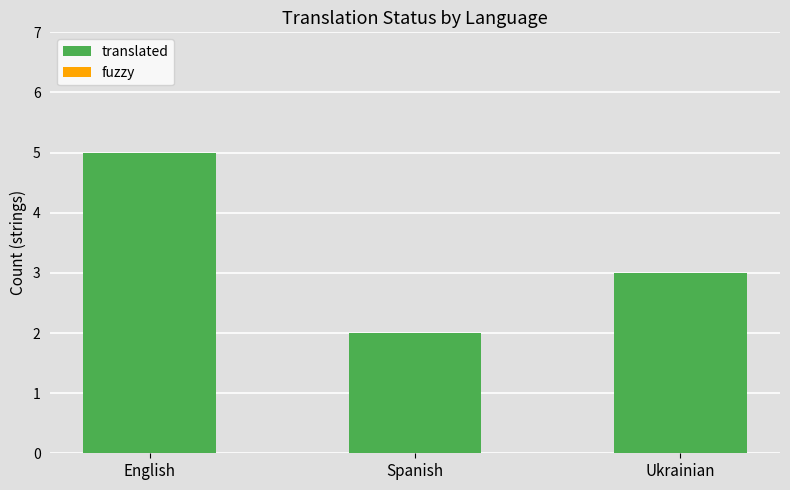

List the labels in order of value, smallest first.

Spanish, Ukrainian, English